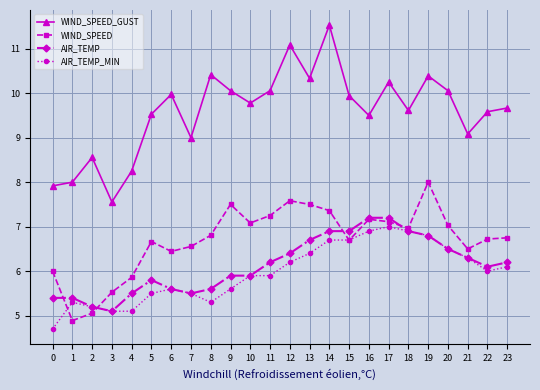

Is the value of AIR_TEMP at 5 greater than the value of AIR_TEMP_MIN at 13?

No